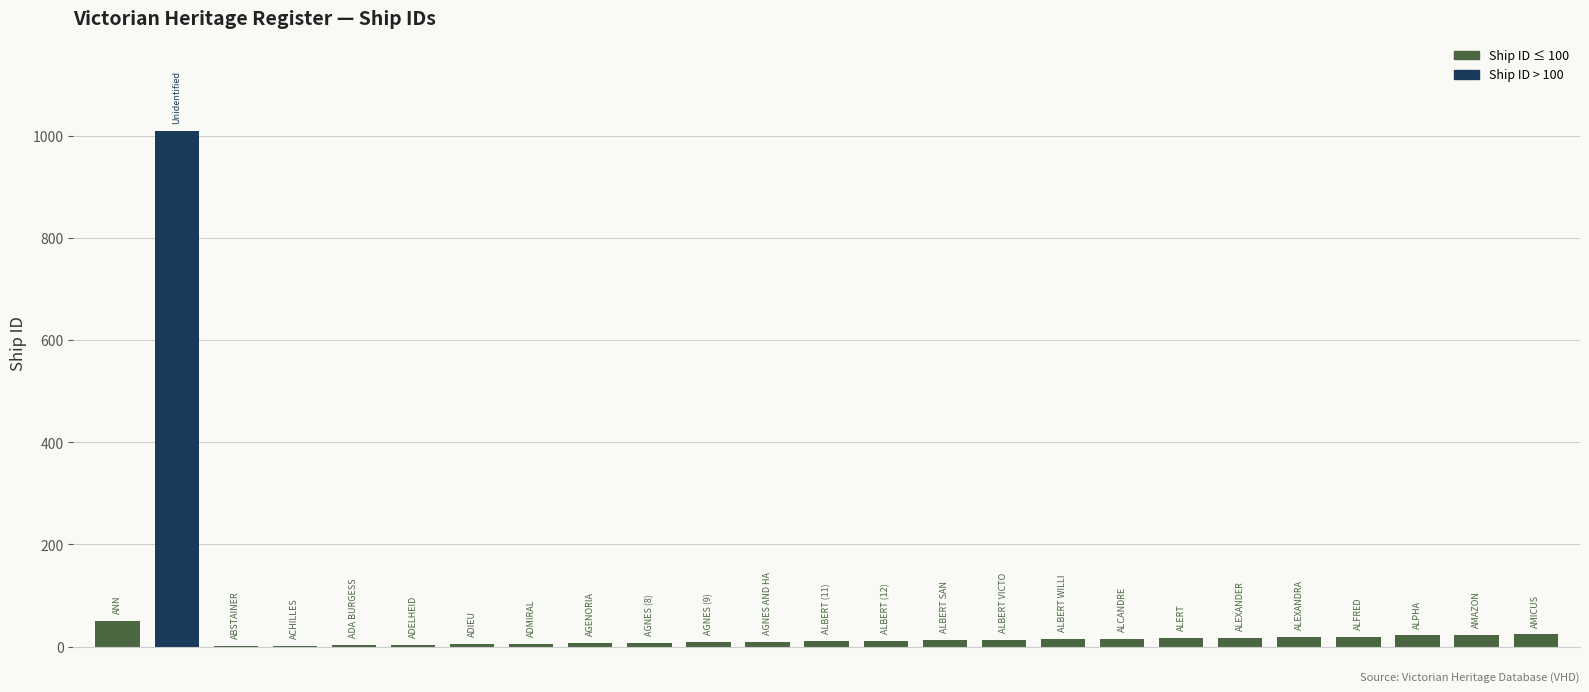

What is the maximum value shown in the chart?

1009